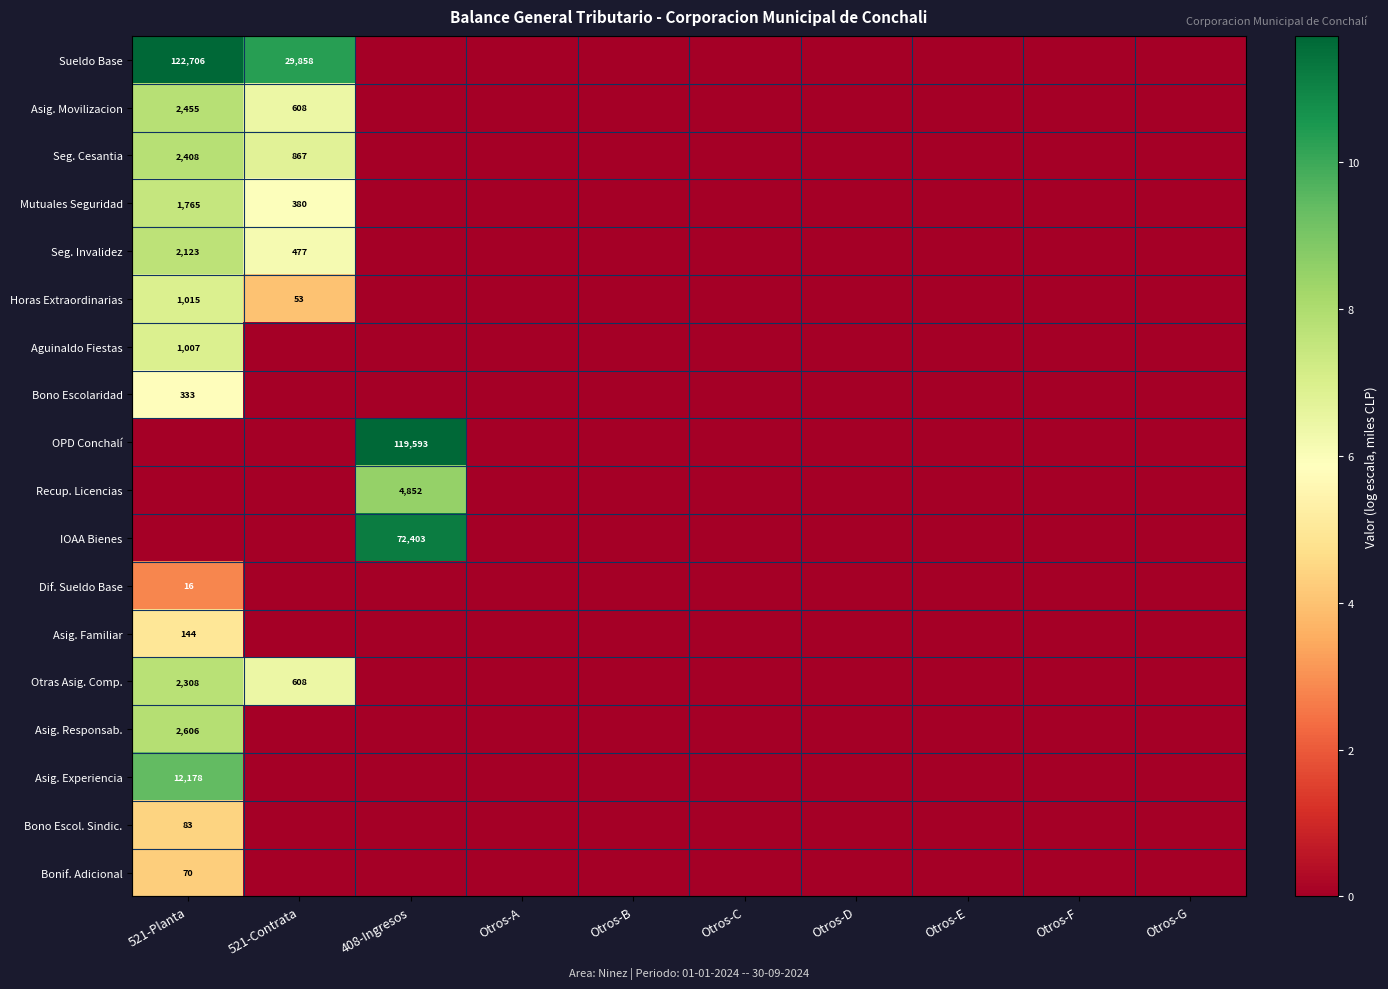

The IOAA Bienes series shows 35344 at 408-Ingresos. True or false?

False